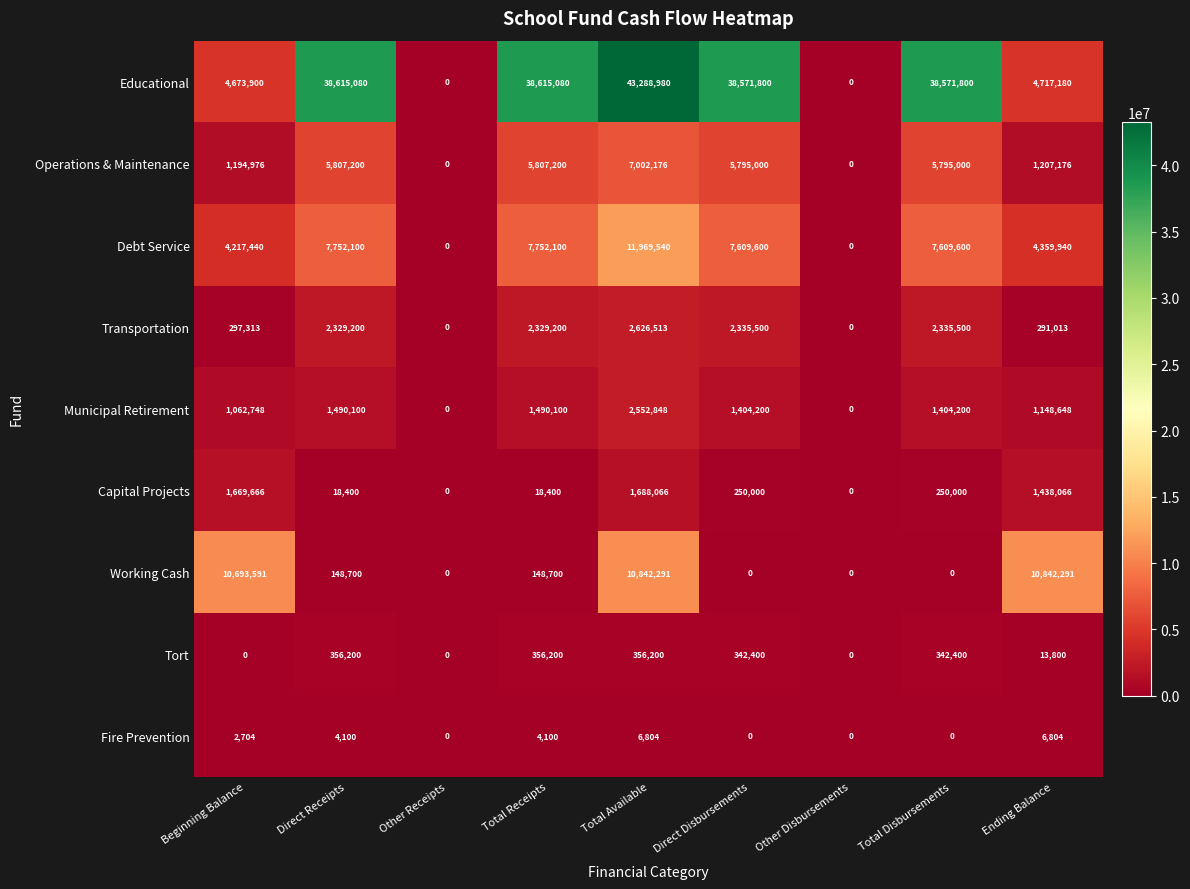

Which series has the largest total across all categories?

Educational